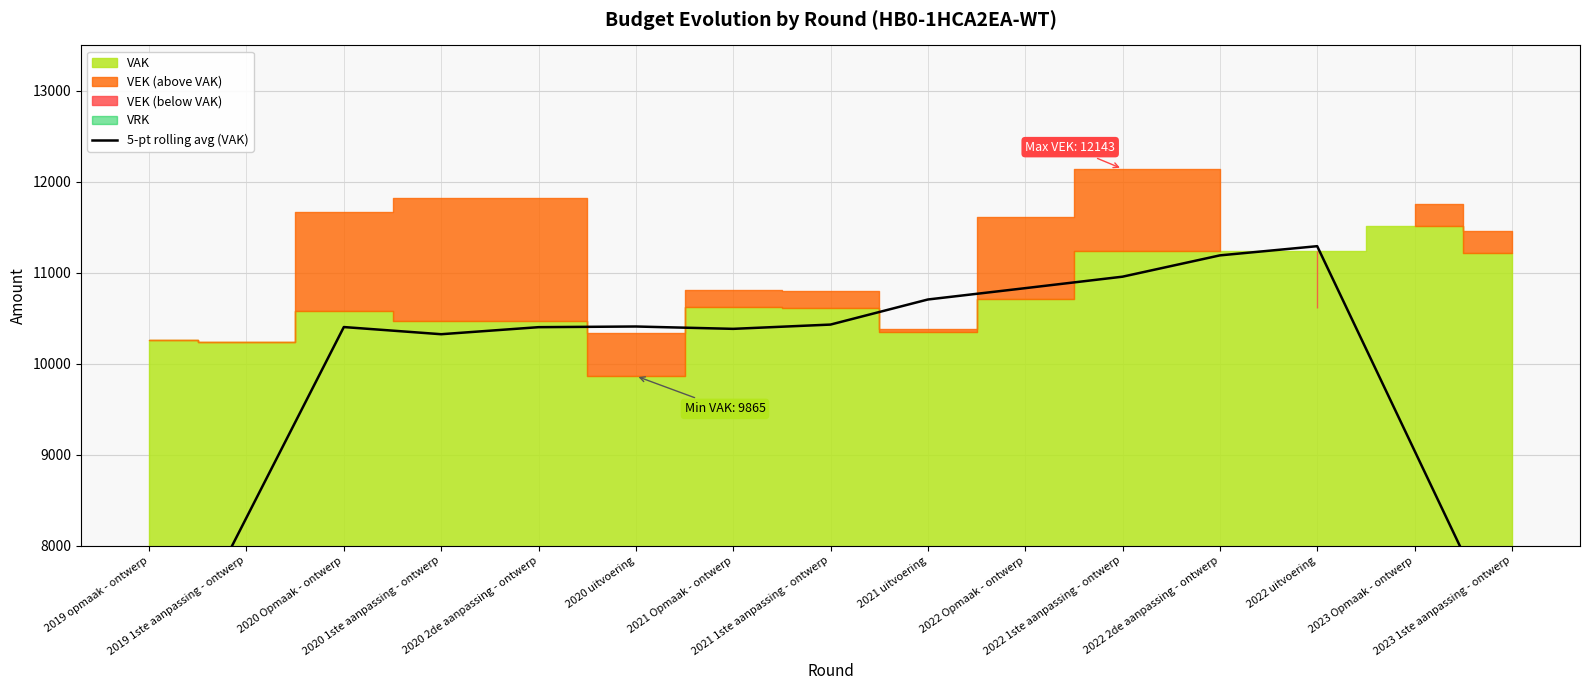

How many interior local valleys (lower than both neighbors) does the data have?

2